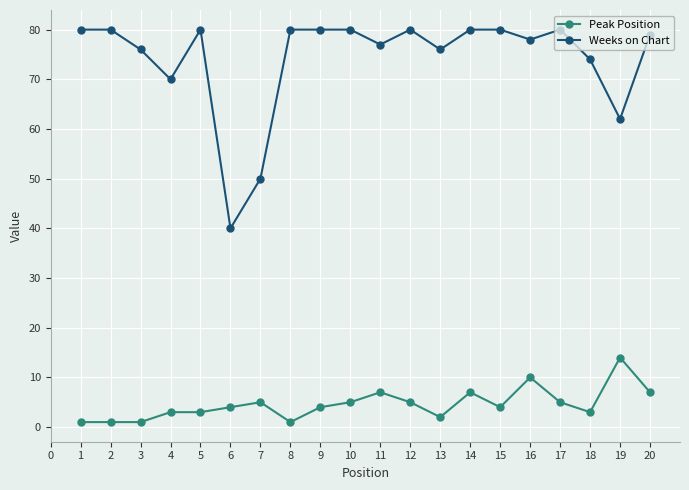

Rank the series by their average value, from lowest to highest.

Peak Position, Weeks on Chart